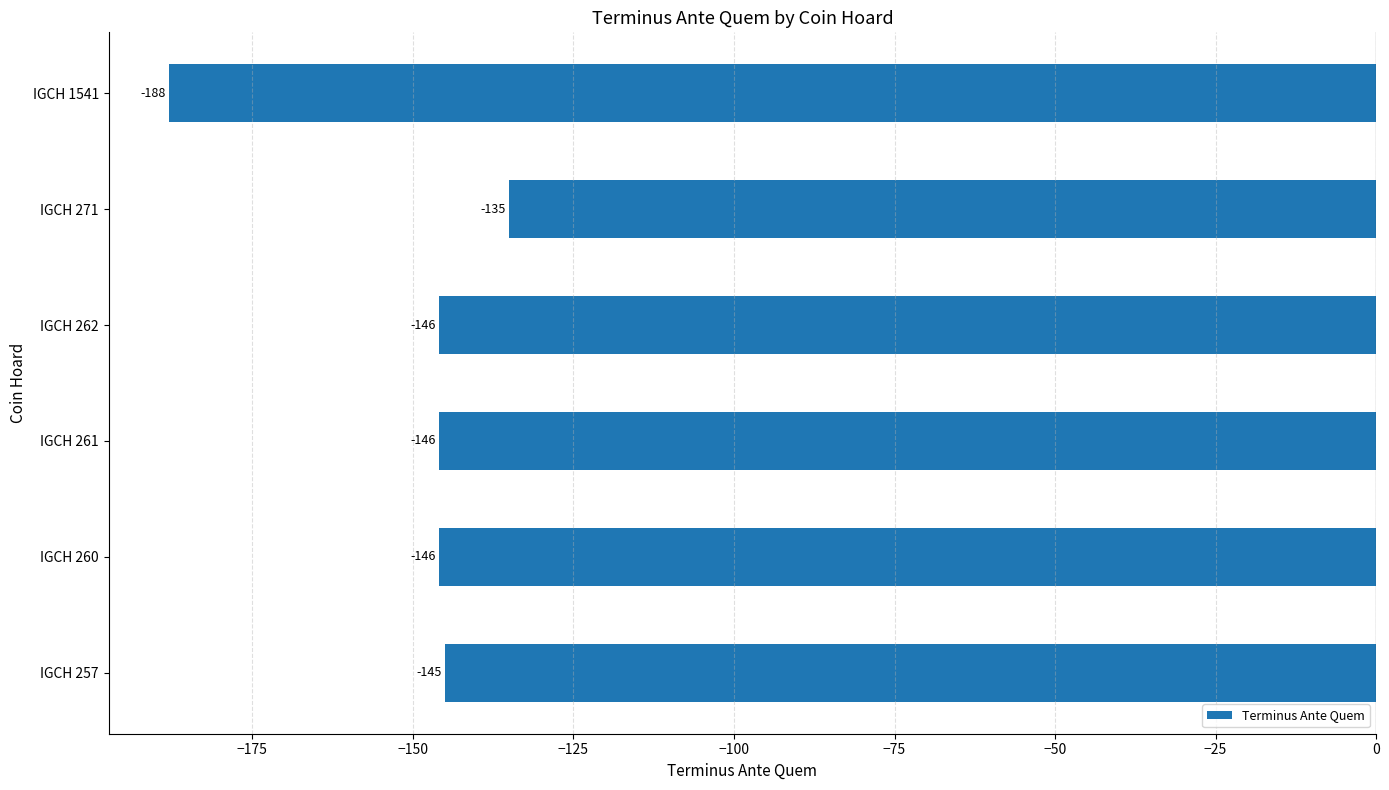

What is the difference between the values at IGCH 1541 and IGCH 257?

43